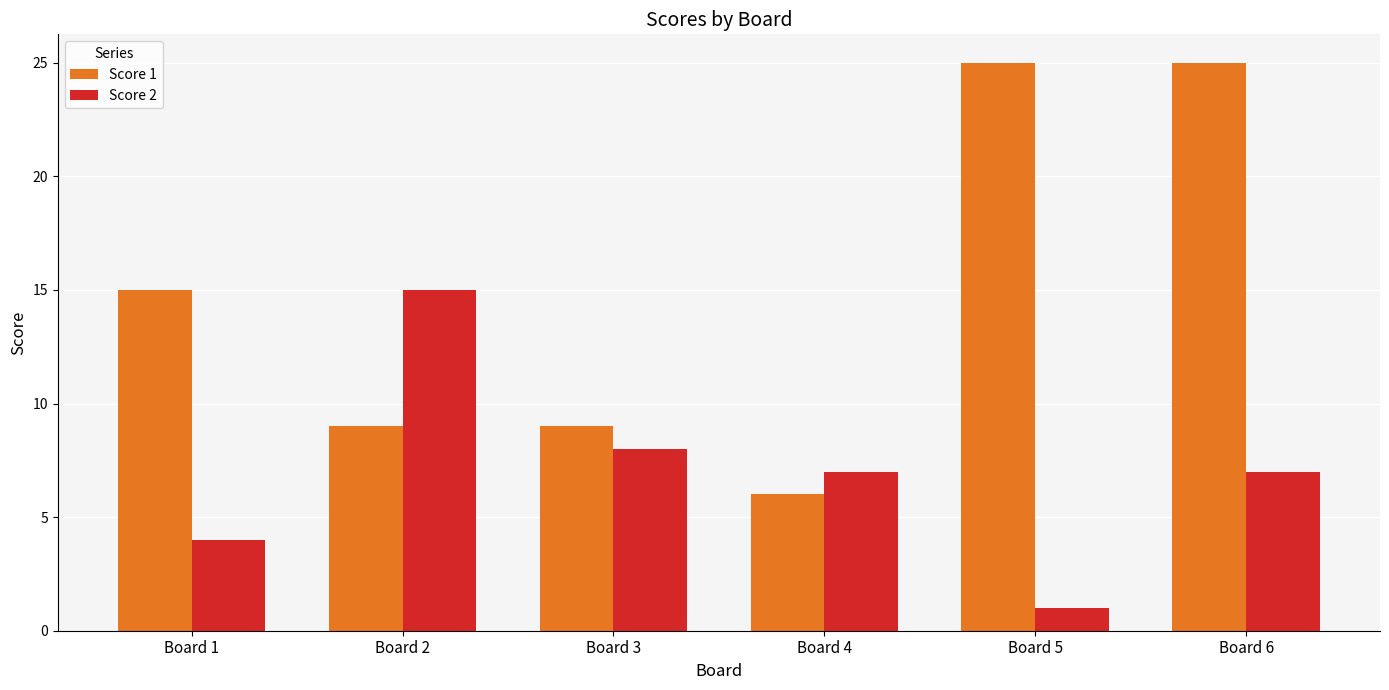

Which series changed the most between Board 3 and Board 4?

Score 1